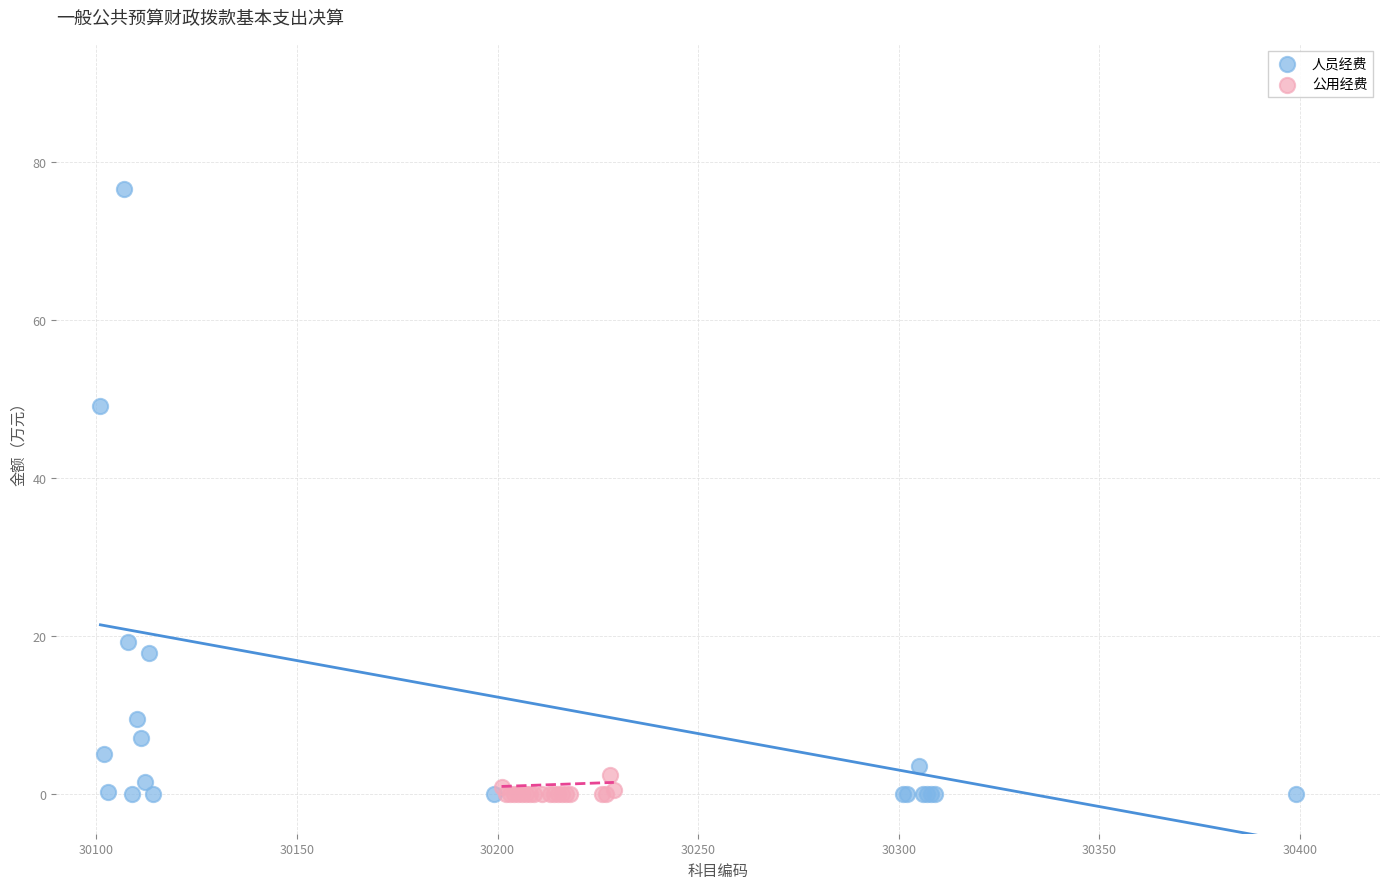

Which series has the widest spread of Y values?

人员经费